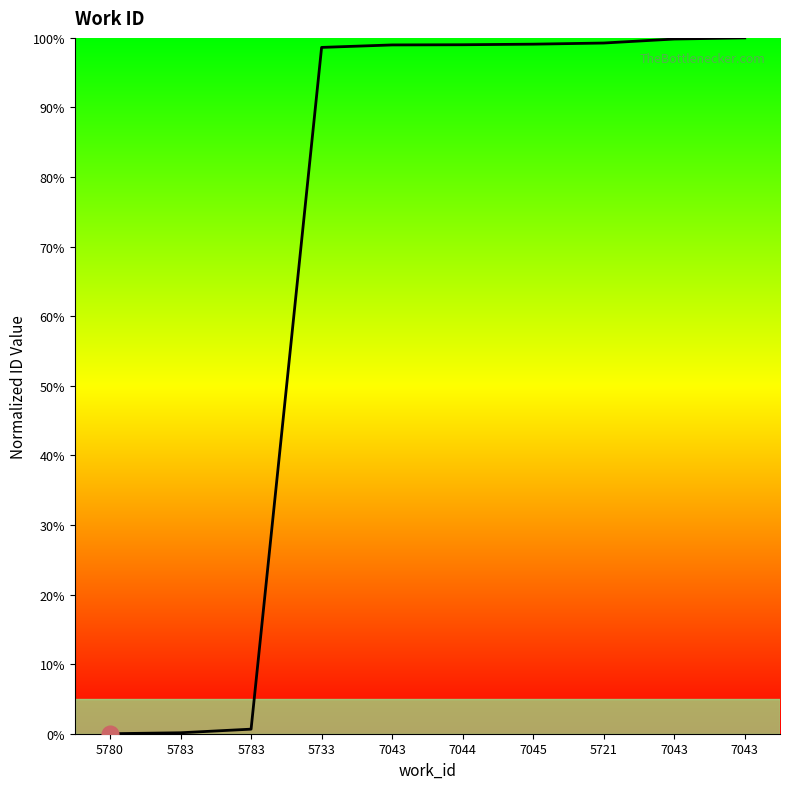

How many lines are shown in the chart?

1